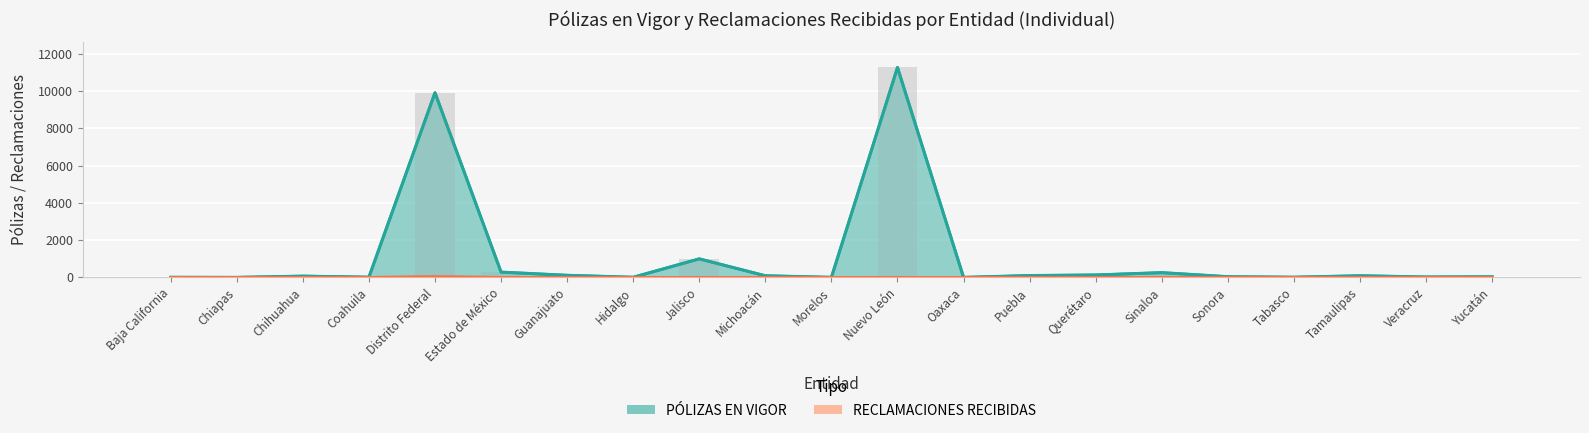

Rank the series at Guanajuato from highest to lowest value.

PÓLIZAS EN VIGOR, RECLAMACIONES RECIBIDAS